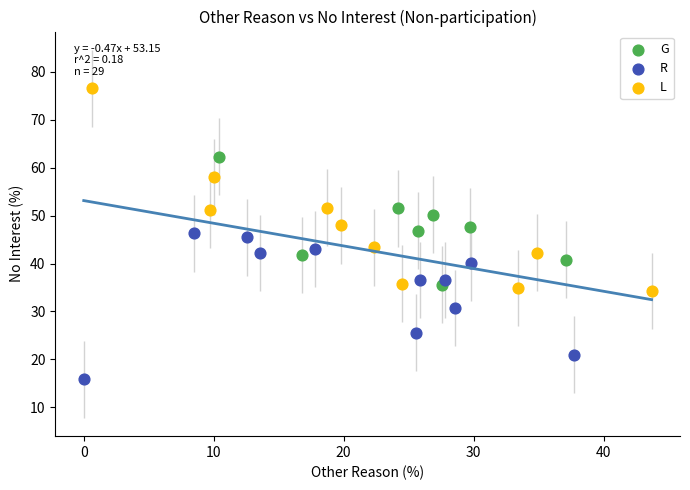

Which series reaches the minimum Y coordinate?

R